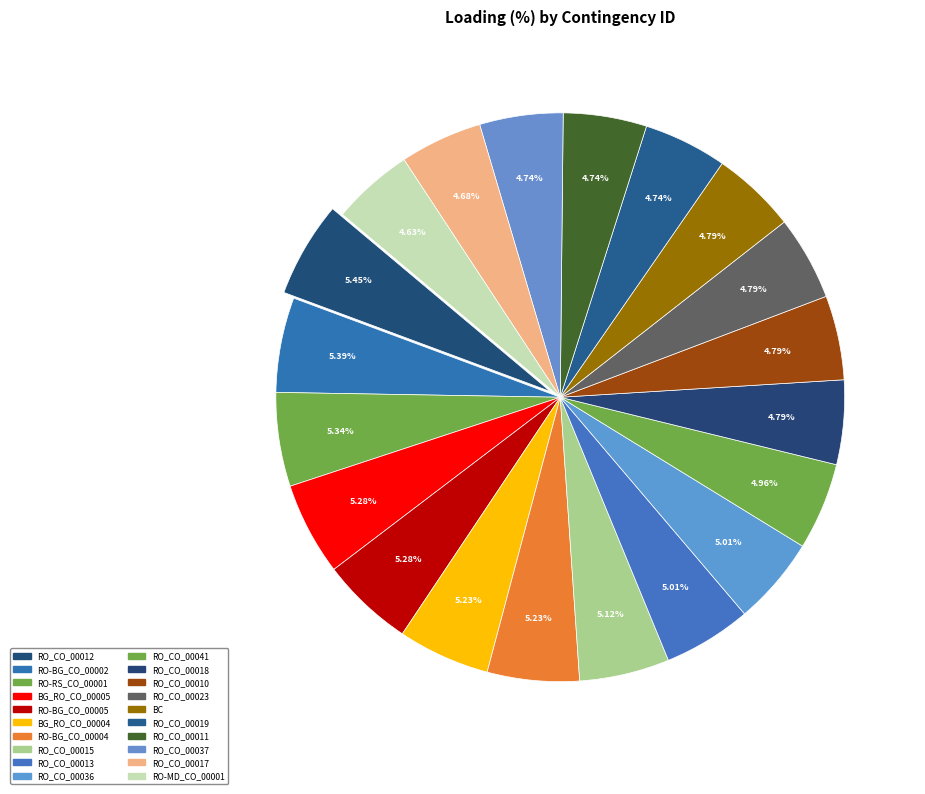

Rank the categories by value from lowest to highest.

RO-MD_CO_00001, RO_CO_00017, RO_CO_00019, RO_CO_00011, RO_CO_00037, RO_CO_00018, RO_CO_00010, RO_CO_00023, BC, RO_CO_00041, RO_CO_00013, RO_CO_00036, RO_CO_00015, BG_RO_CO_00004, RO-BG_CO_00004, BG_RO_CO_00005, RO-BG_CO_00005, RO-RS_CO_00001, RO-BG_CO_00002, RO_CO_00012